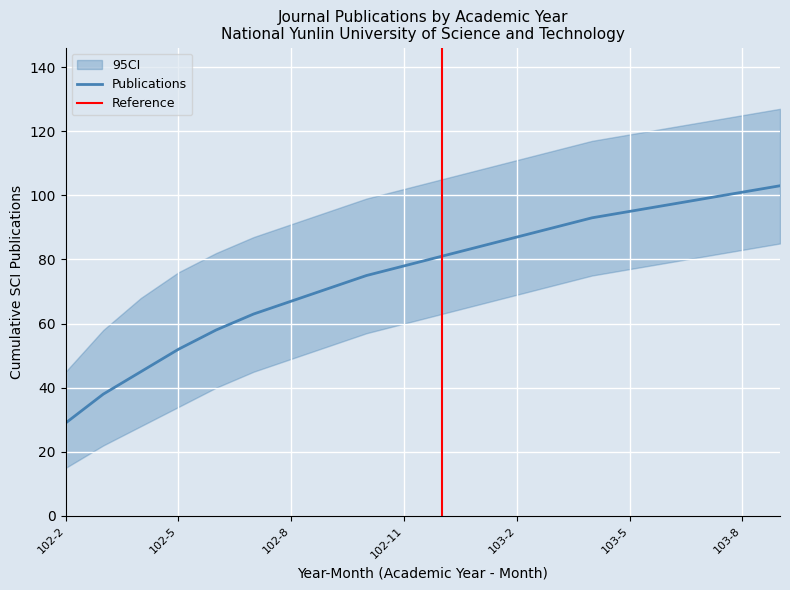

Is it true that CI_lower equals 34 at 102-5?

True